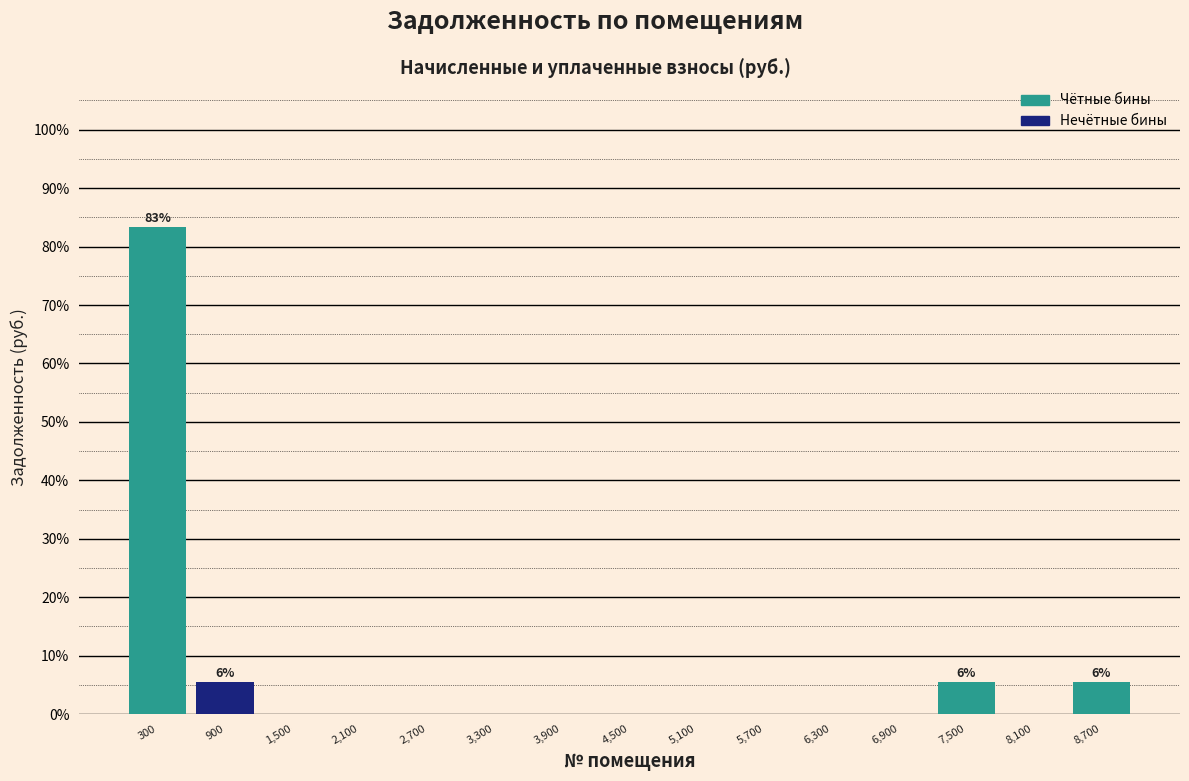

Over which range of the x-axis is the bar tallest?

0 to 600